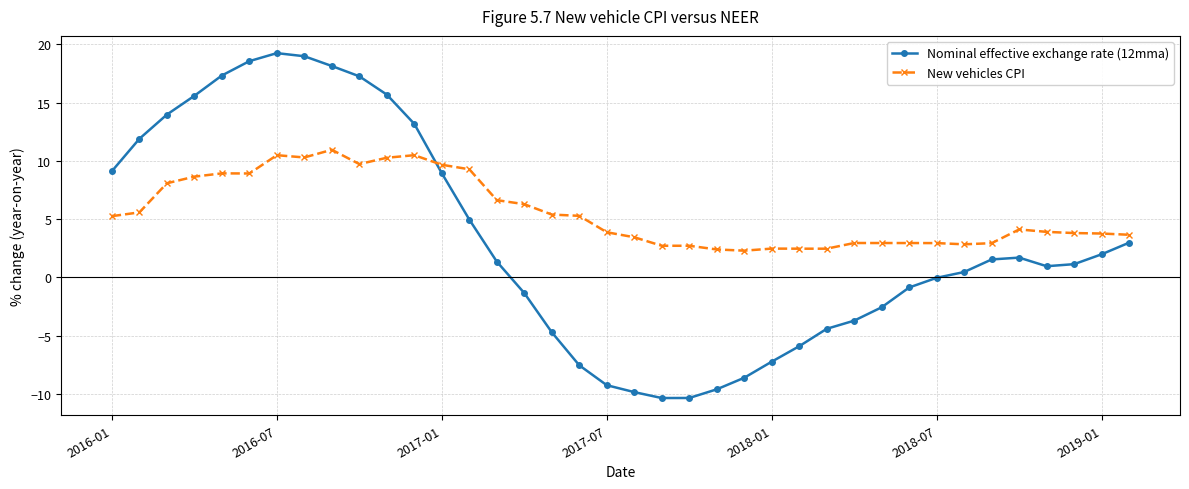

True or false: Nominal effective exchange rate (12mma) has more than 1 points higher than both neighbors.

True